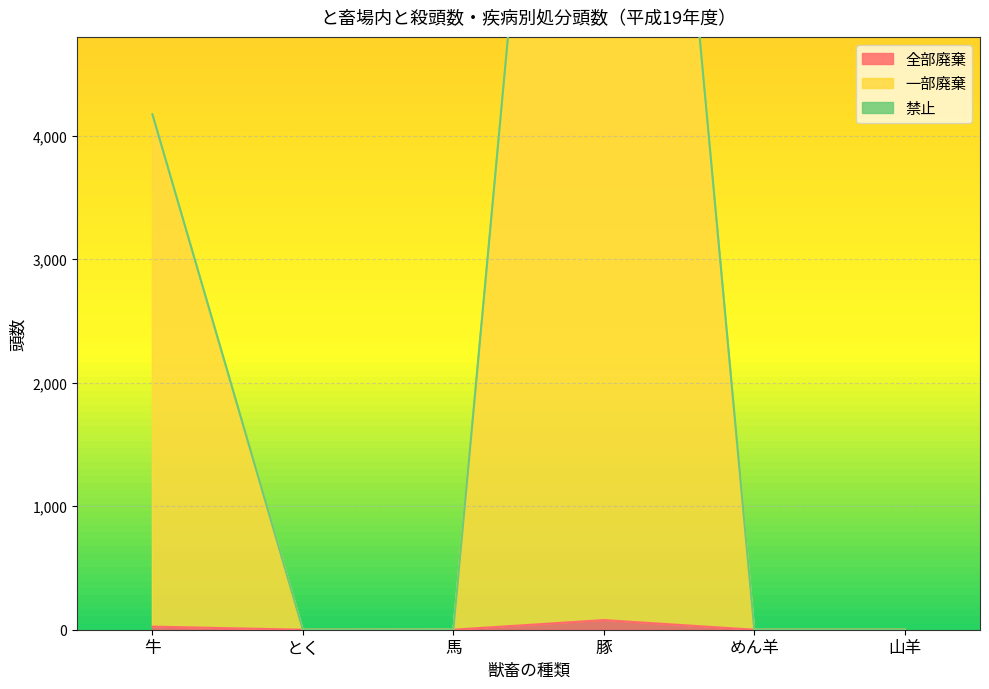

At which label does 一部廃棄 first exceed 1?

牛